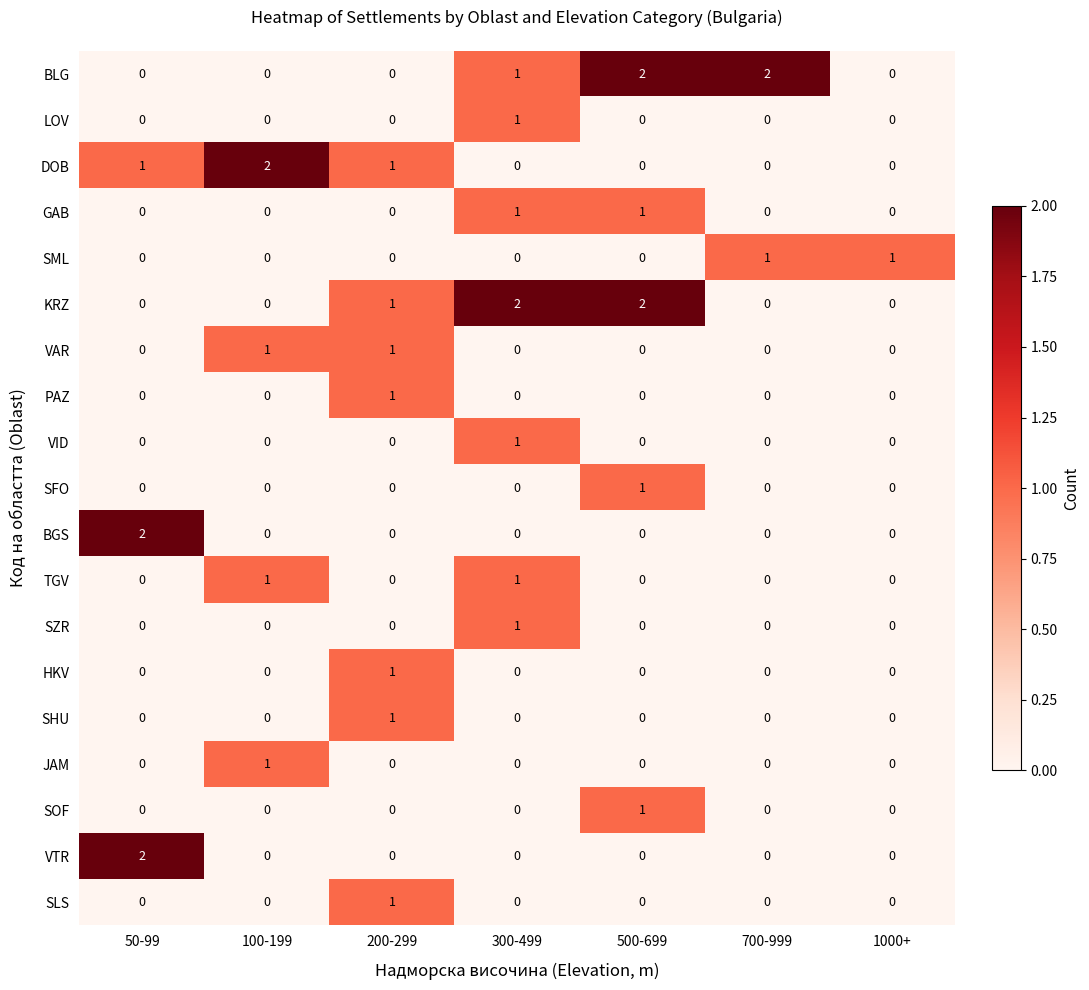

The value of SFO at 200-299 is 0. True or false?

True